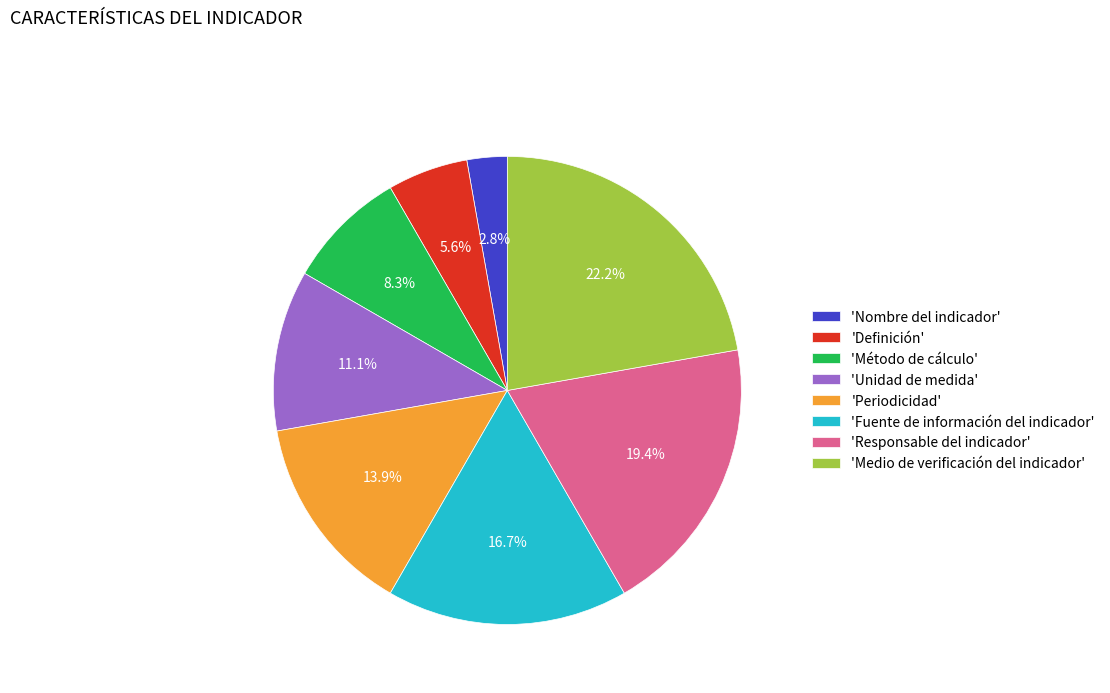

Which has a higher value, 'Periodicidad' or 'Unidad de medida'?

'Periodicidad'